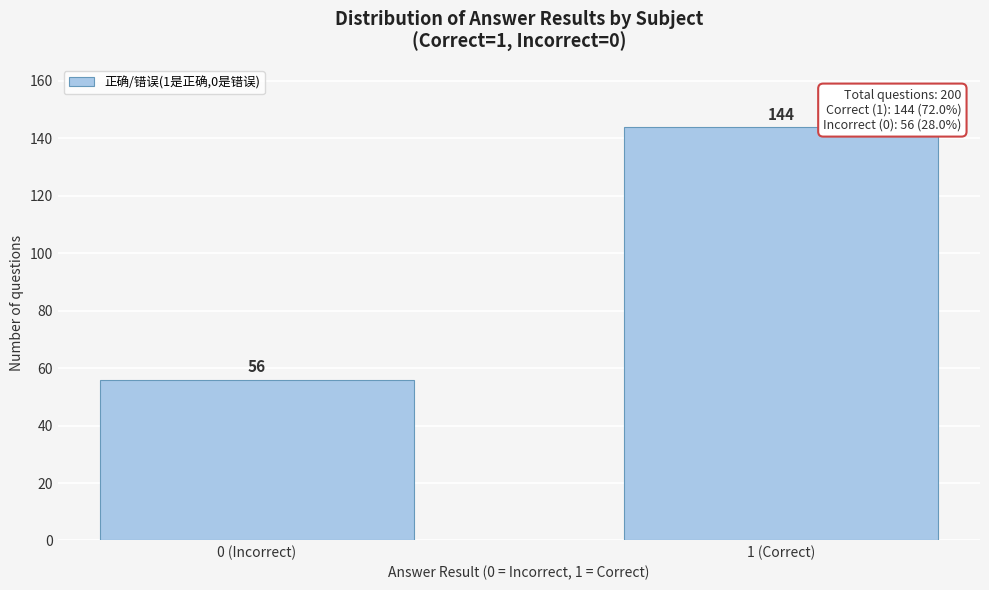

Reading left to right, extract all data points from this chart.

0 (Incorrect)=56	1 (Correct)=144